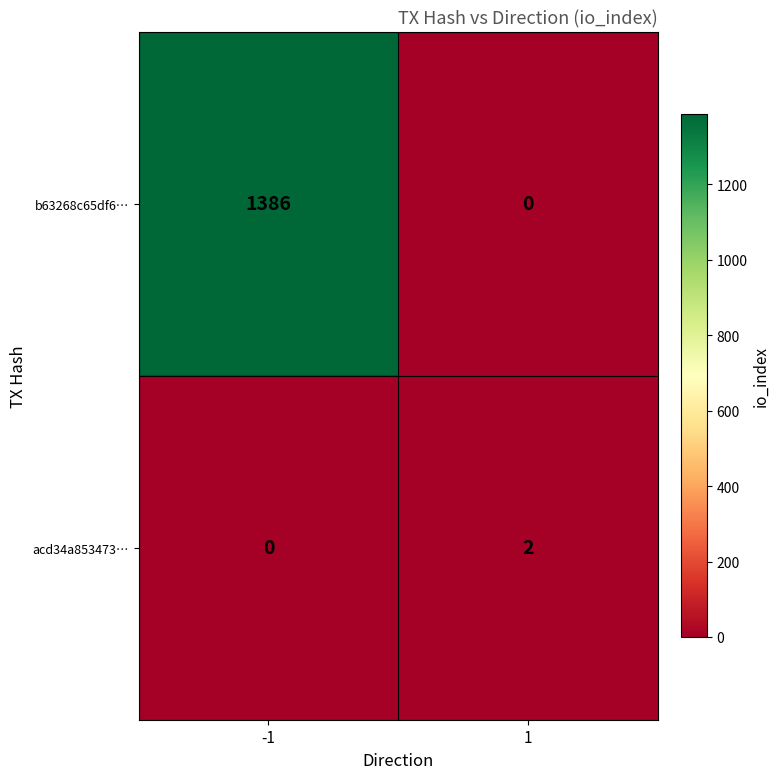

Which series has the largest range (max minus min)?

b63268c65df6…